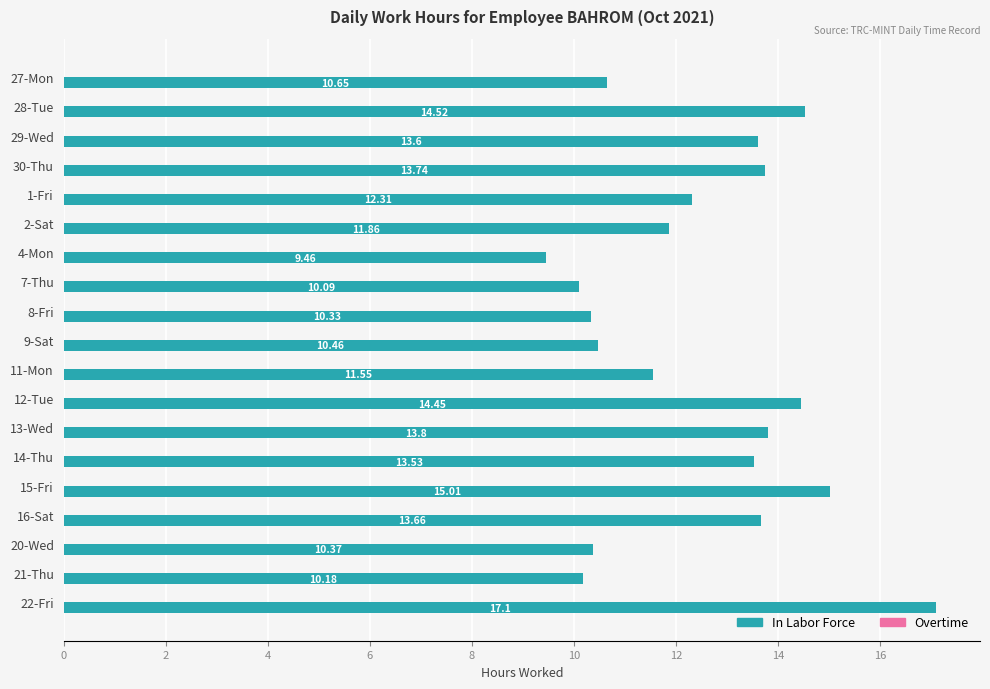

List the labels in order of value, smallest first.

4-Mon, 7-Thu, 21-Thu, 8-Fri, 20-Wed, 9-Sat, 27-Mon, 11-Mon, 2-Sat, 1-Fri, 14-Thu, 29-Wed, 16-Sat, 30-Thu, 13-Wed, 12-Tue, 28-Tue, 15-Fri, 22-Fri